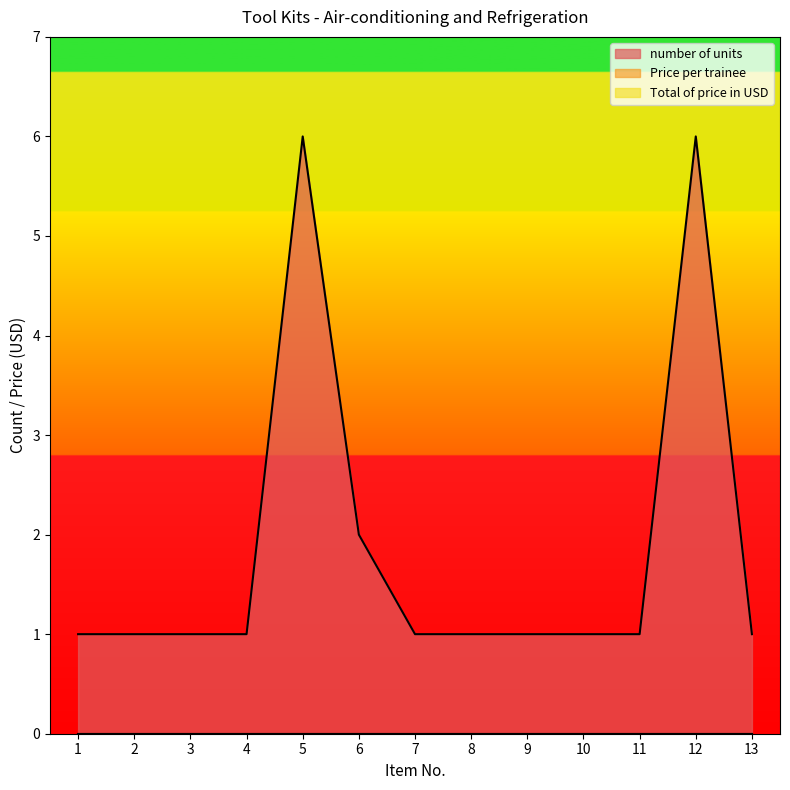

What are all the series names shown in the legend?

number of units, Price per trainee, Total of price in USD